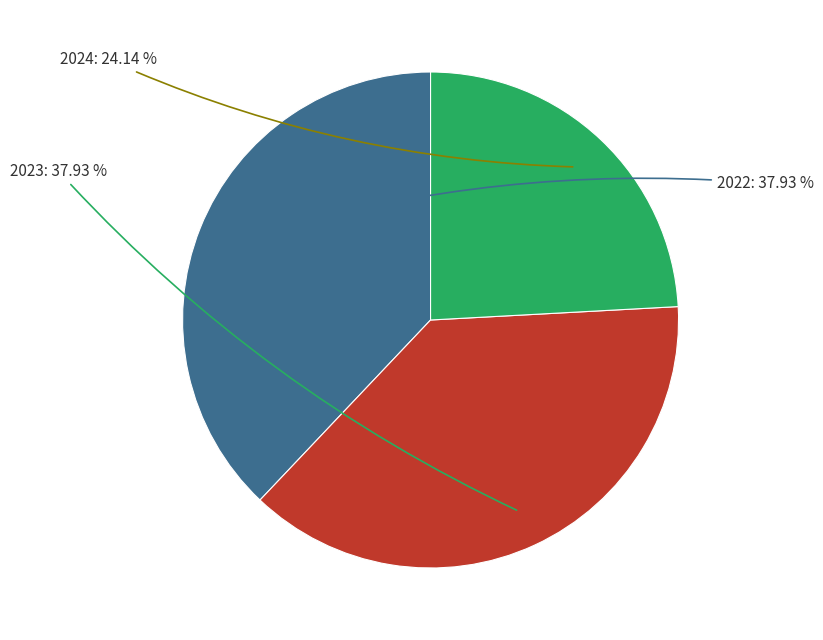

Is there any slice that represents more than half of the pie?

No